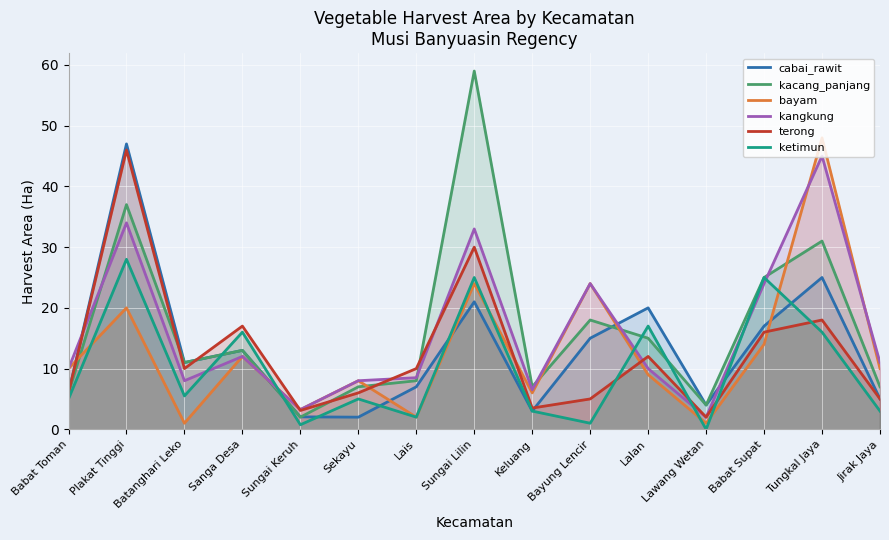

Where does the cabai_rawit series first go above 11?

Plakat Tinggi